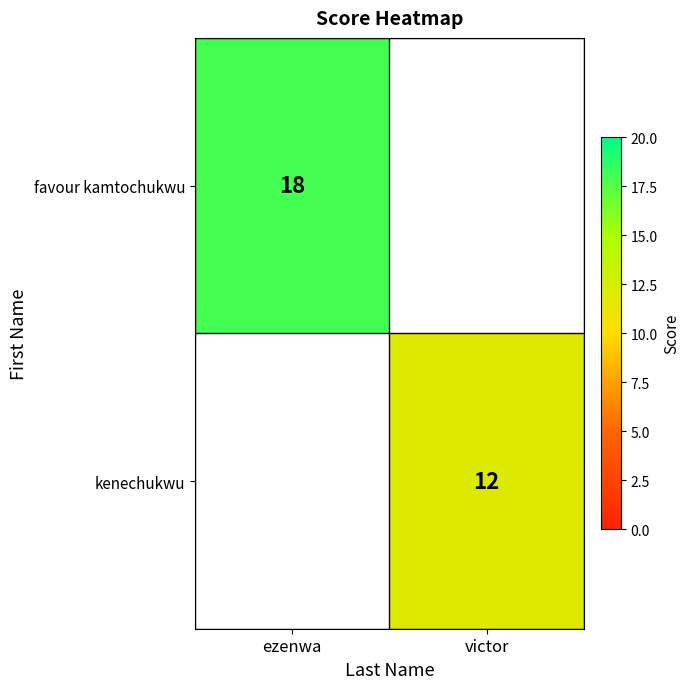

The value of kenechukwu at victor is 12. True or false?

True